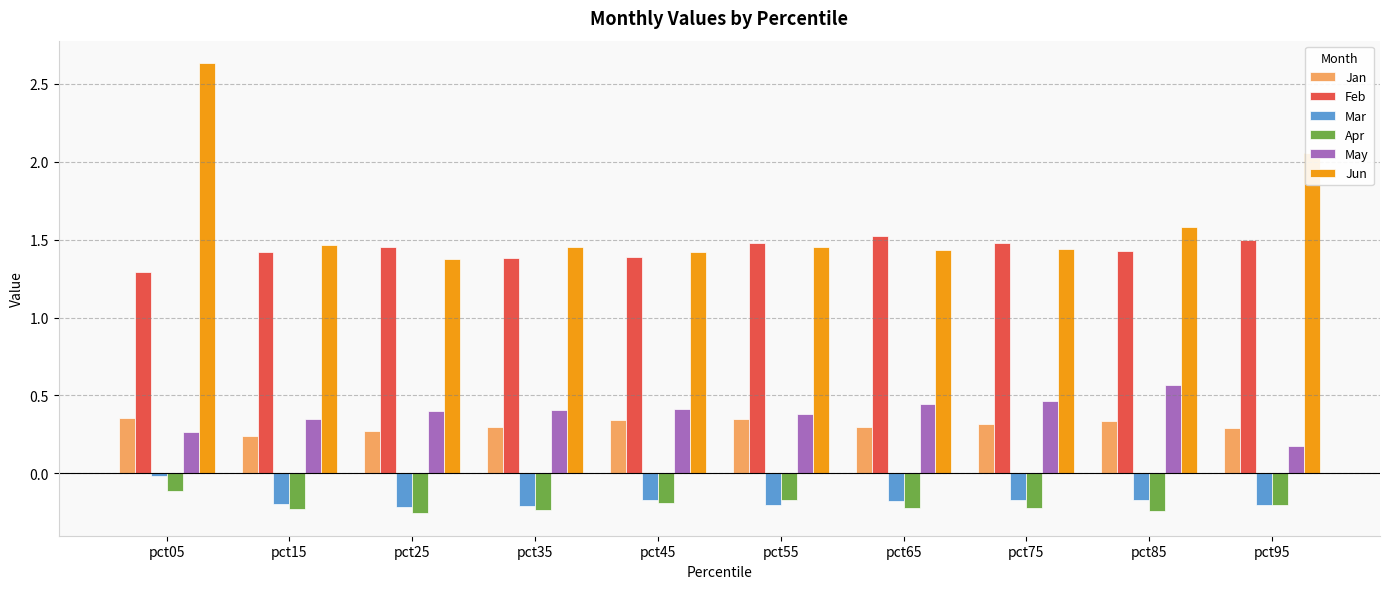

What is the lowest value of the Feb series?

1.3